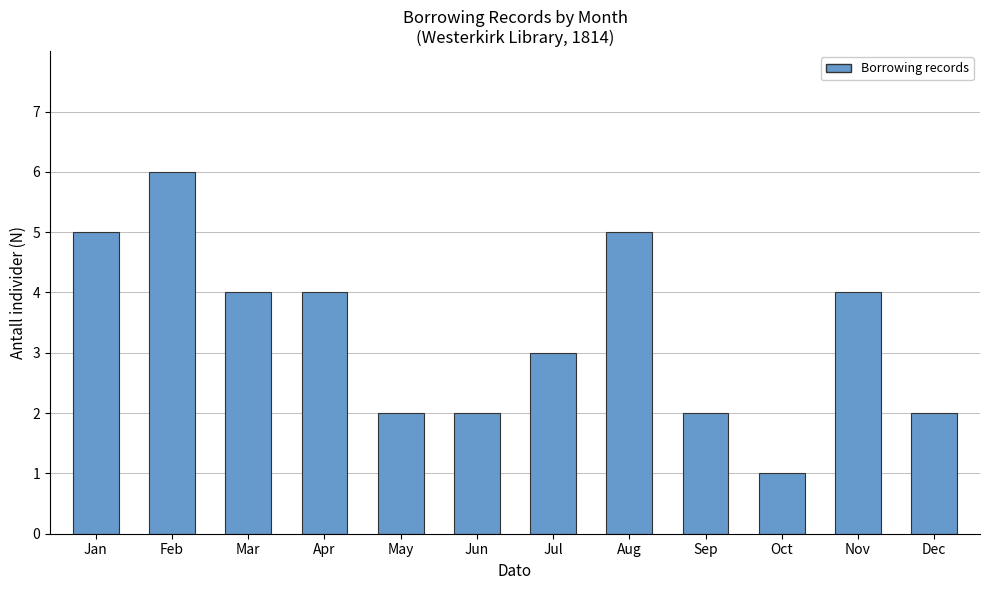

Reading left to right, list all the values displayed in this chart.

Jan=5	Feb=6	Mar=4	Apr=4	May=2	Jun=2	Jul=3	Aug=5	Sep=2	Oct=1	Nov=4	Dec=2